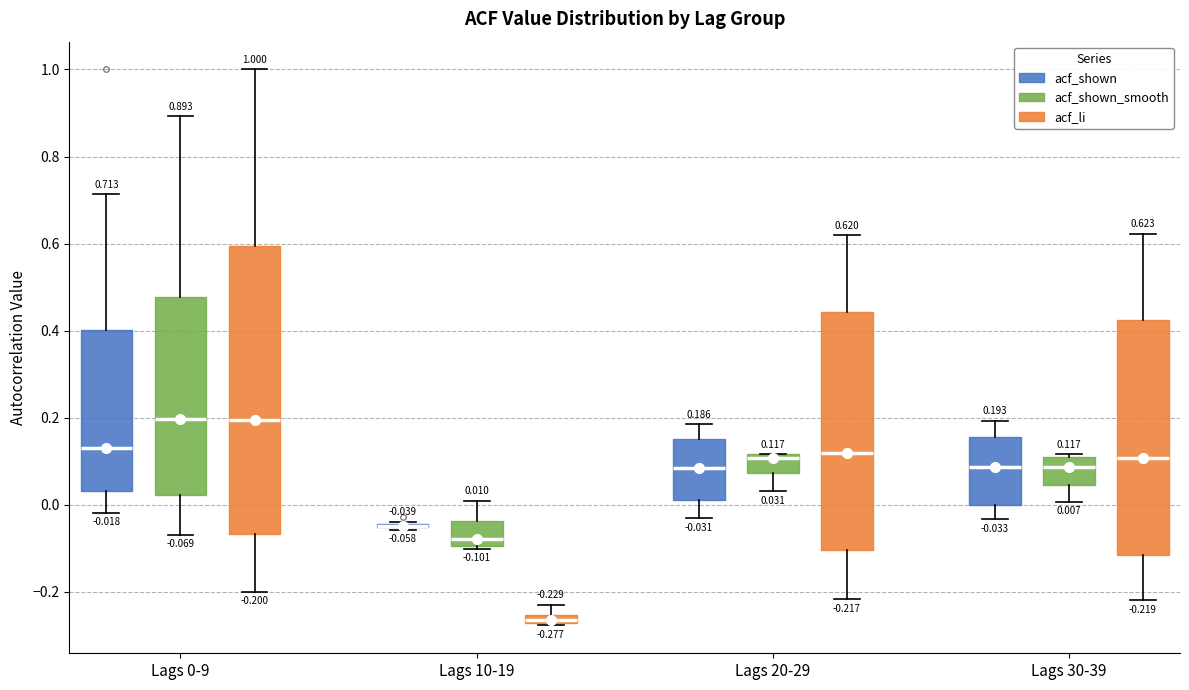

Which box is the tallest, from its lower edge to its upper edge?

Lags 0-9 (acf_li)